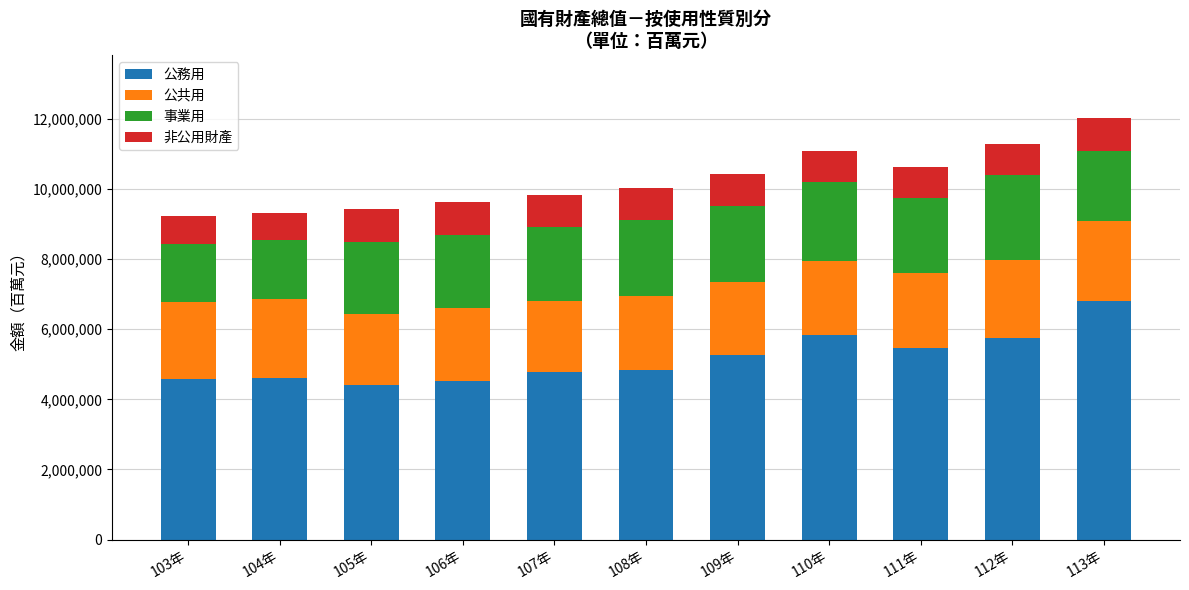

The value of 公務用 at 111年 is 5460897. True or false?

True